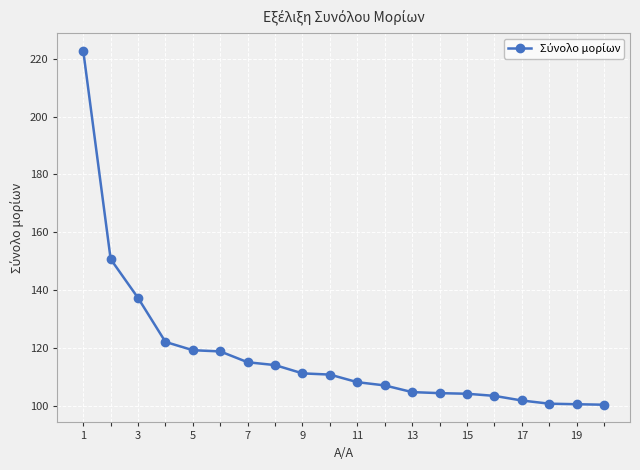

What is the sum of all values?

2358.4